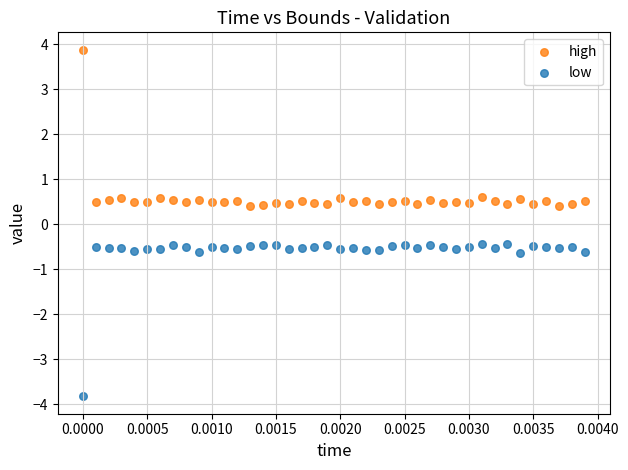

Which series contains the lowest Y value?

low